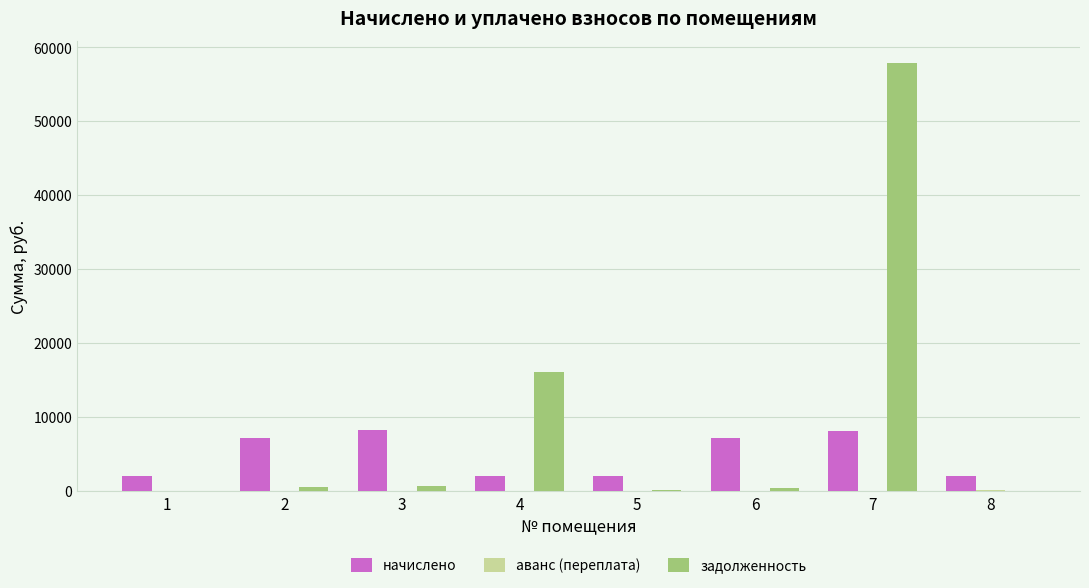

What is the greatest value displayed?

57960.7